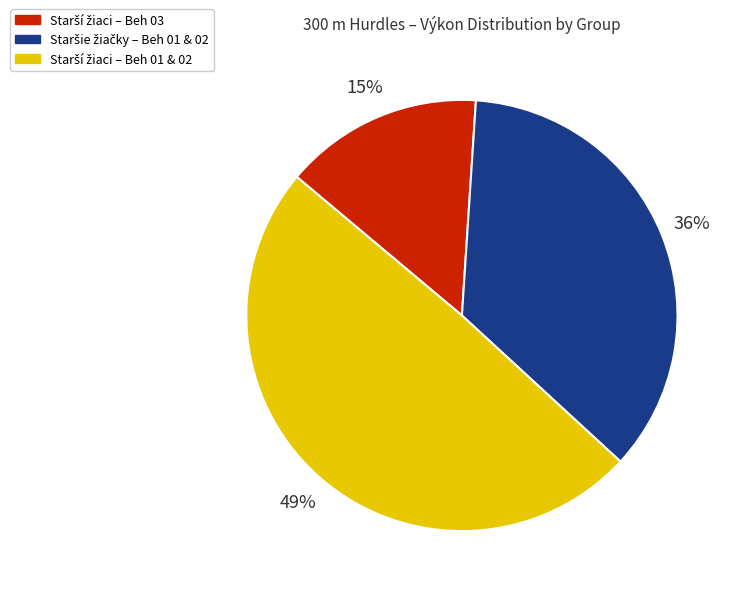

To the nearest percent, what is the difference between the largest and smallest slice percentages?

34%